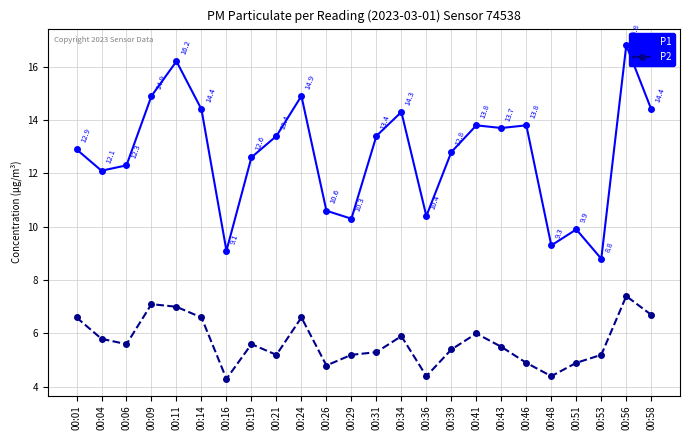

True or false: P2 has a value of 1.4 at 00:51.

False